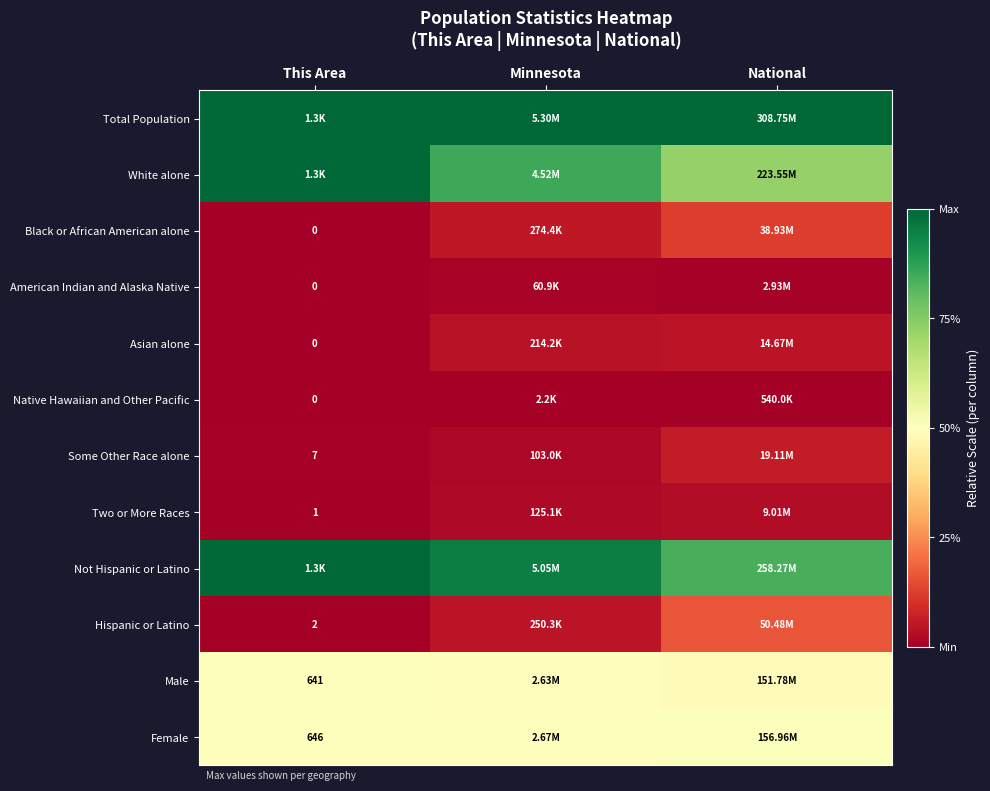

The value of Some Other Race alone at This Area is 0.0. True or false?

True